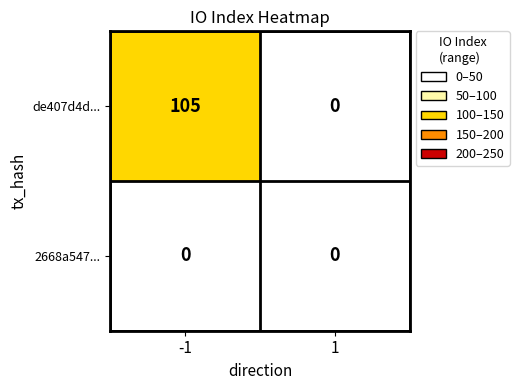

Reading right to left, list all the values displayed in this chart.

de407d4d...: 0	105
2668a547...: 0	0